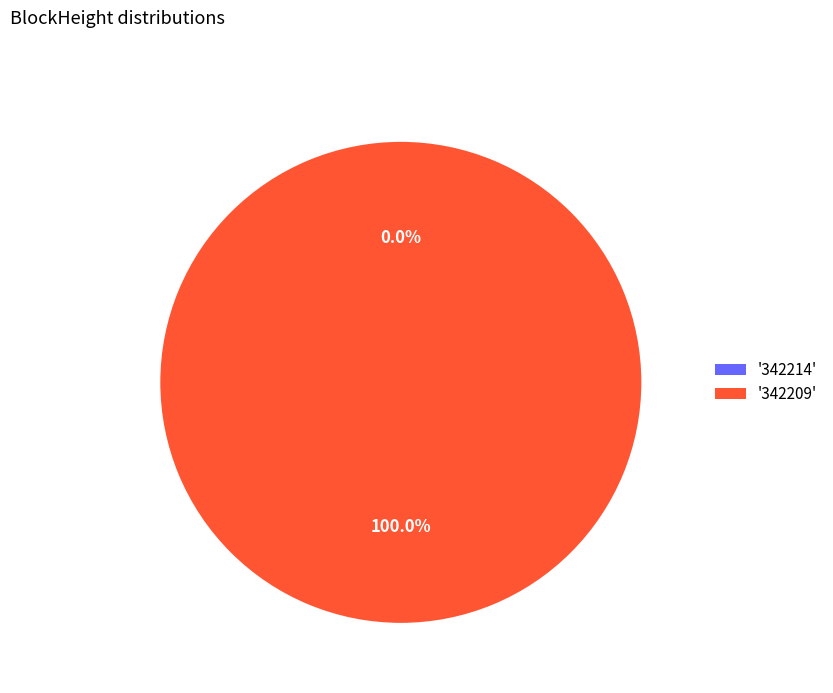

What is the smallest slice in the pie chart?

342214